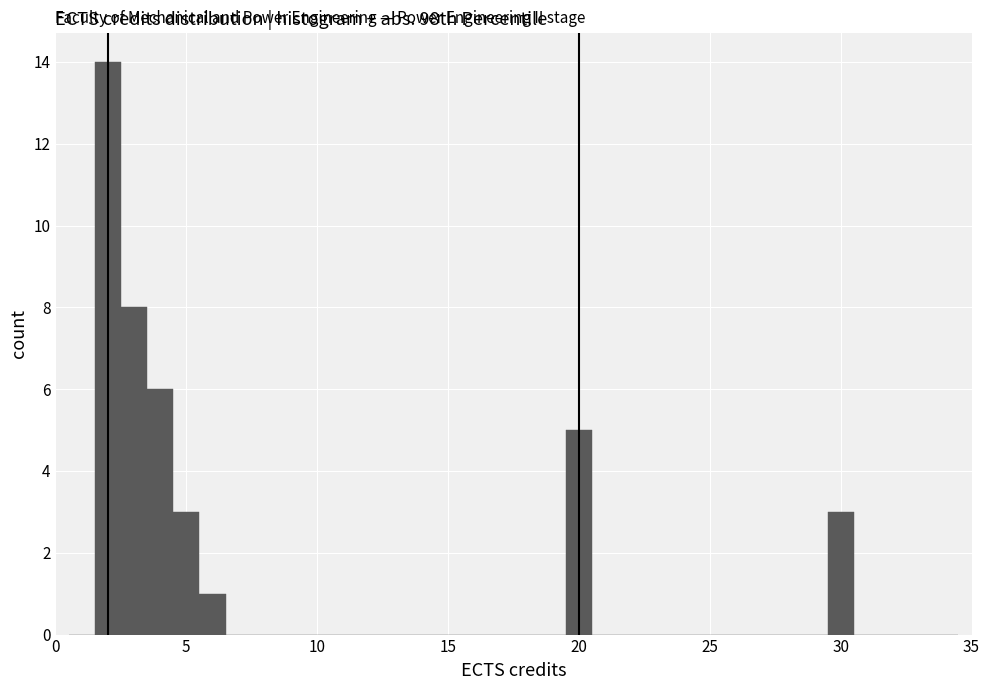

Around what value on the x-axis is the tallest bar? Give the approximate position of its centre, as read against the axis.

2.0